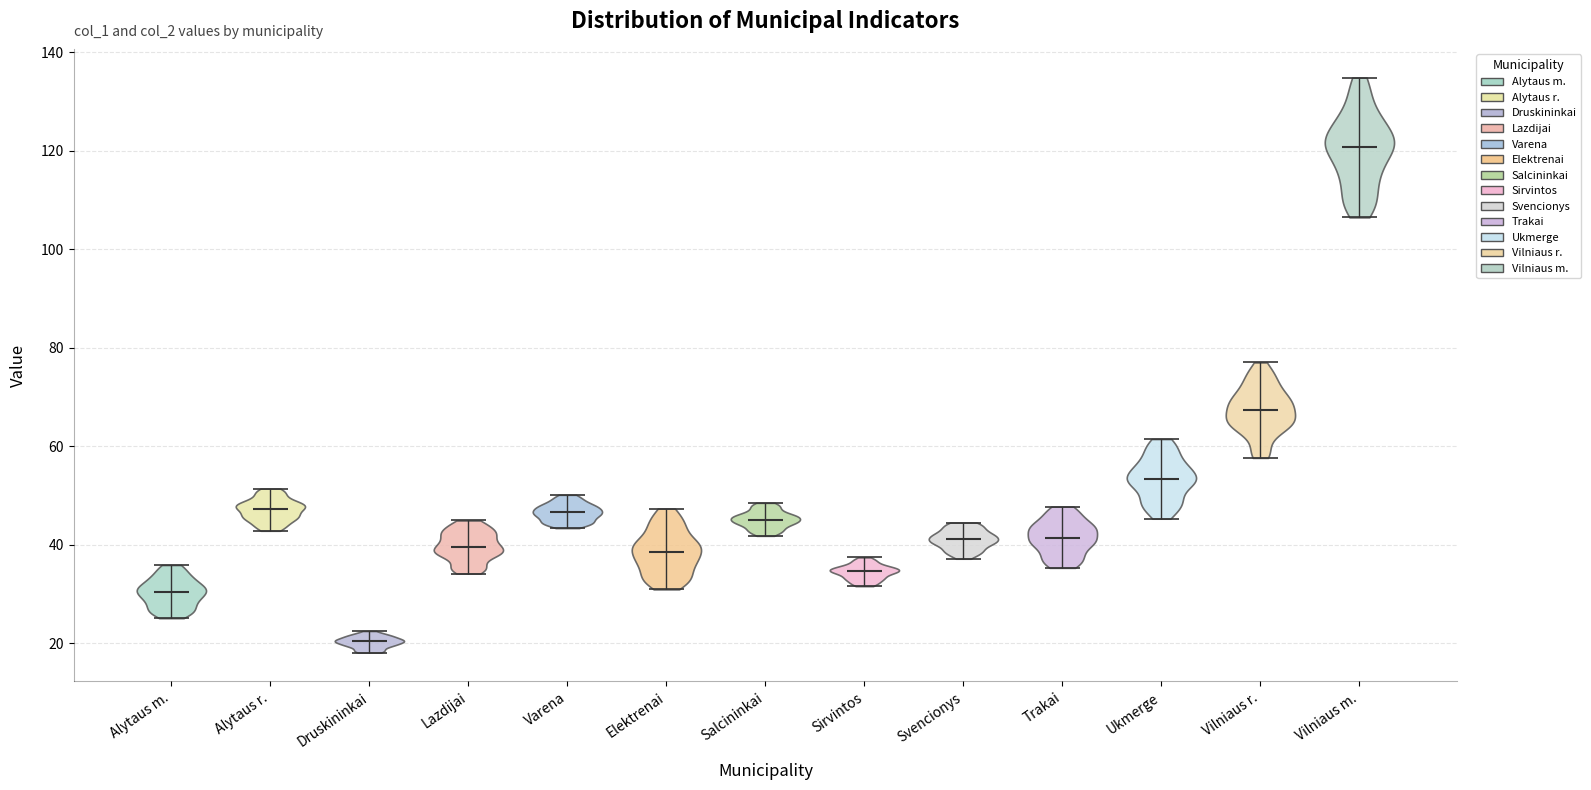

Which violin has the highest median line?

Vilniaus m.